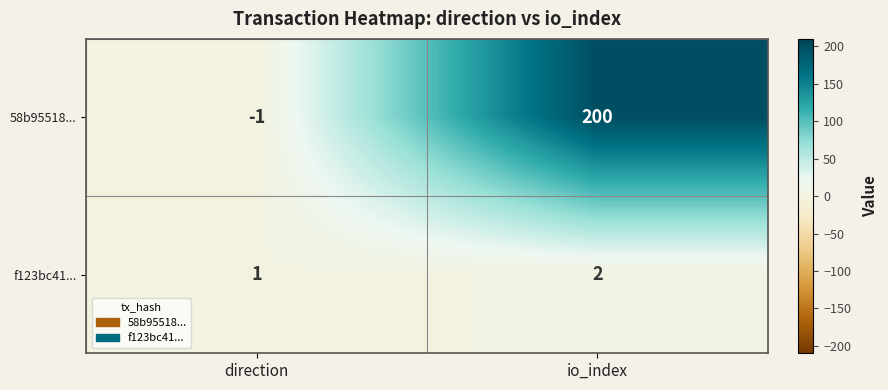

The value of f123bc41... at direction is 1. True or false?

True